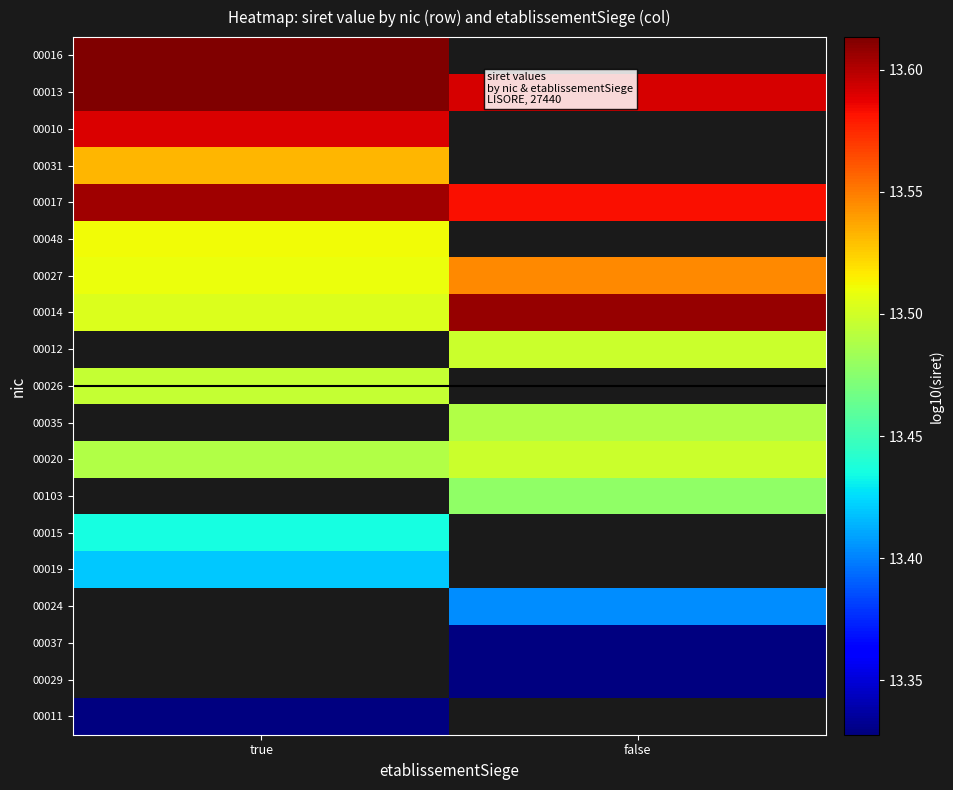

Which category has the highest value in the 00103 series?

true